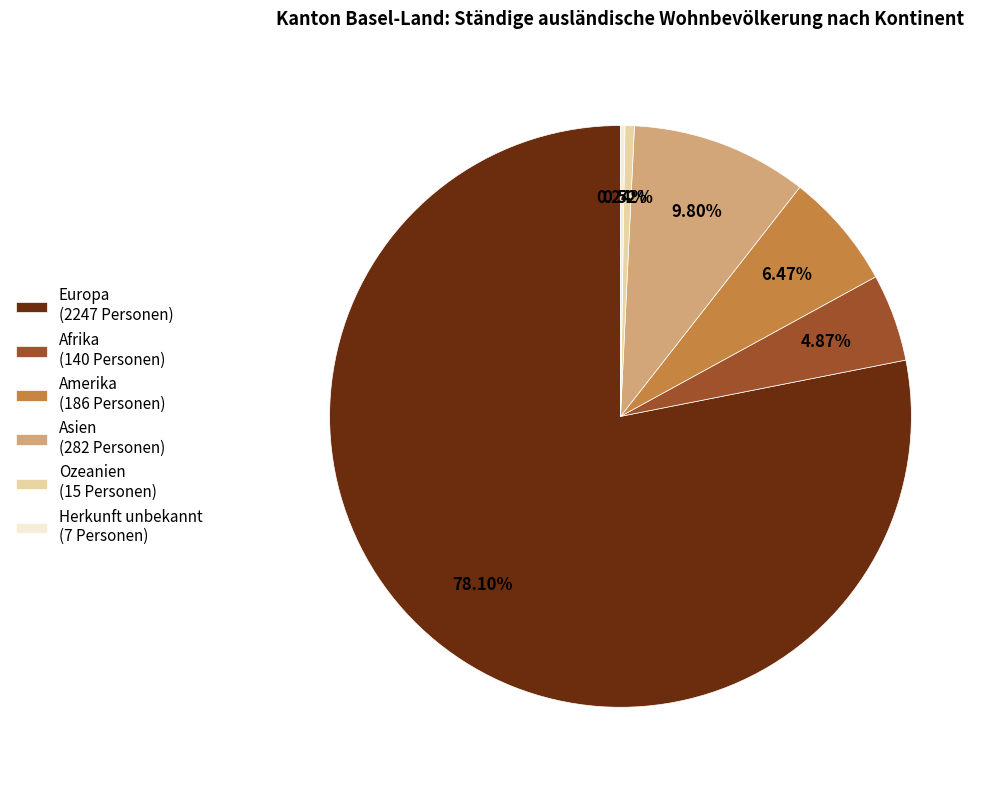

Approximately how many times larger is the value at Afrika (140 Personen) compared to Asien (282 Personen)?

0.5